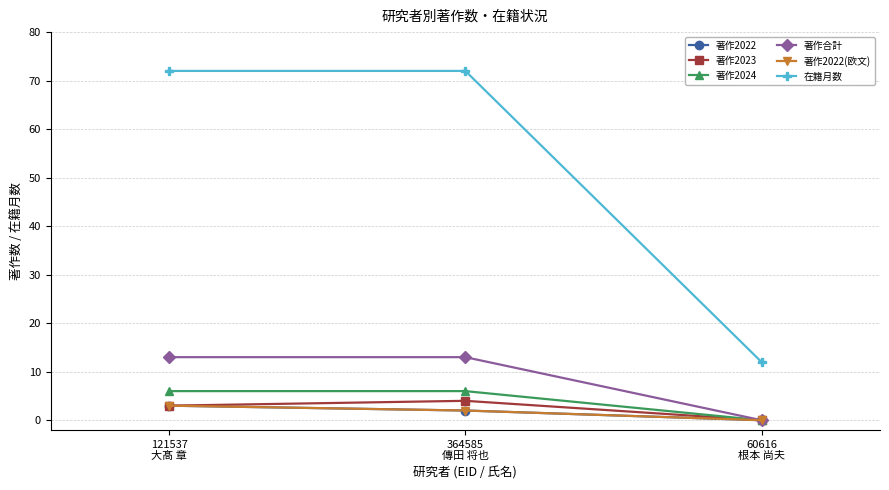

Reading right to left, what are all the values shown in this chart?

著作2022: 60616
根本 尚夫=0	364585
傳田 将也=2	121537
大髙 章=3
著作2023: 60616
根本 尚夫=0	364585
傳田 将也=4	121537
大髙 章=3
著作2024: 60616
根本 尚夫=0	364585
傳田 将也=6	121537
大髙 章=6
著作合計: 60616
根本 尚夫=0	364585
傳田 将也=13	121537
大髙 章=13
著作2022(欧文): 60616
根本 尚夫=0	364585
傳田 将也=2	121537
大髙 章=3
在籍月数: 60616
根本 尚夫=12	364585
傳田 将也=72	121537
大髙 章=72